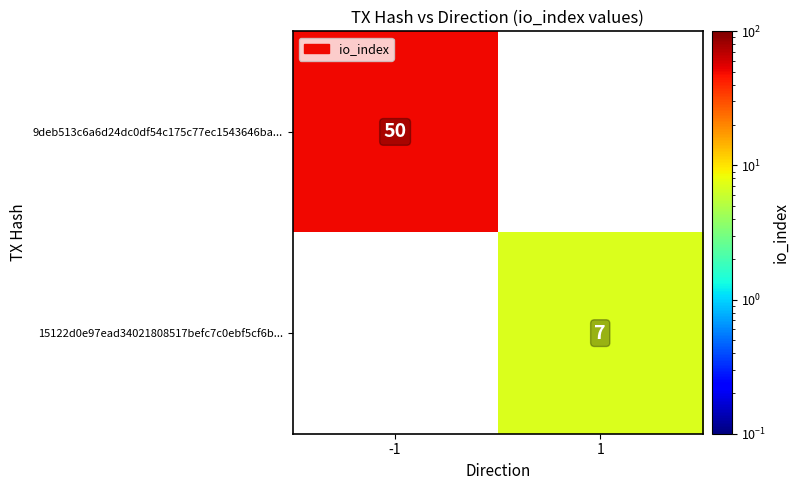

How many series are shown in this chart?

2